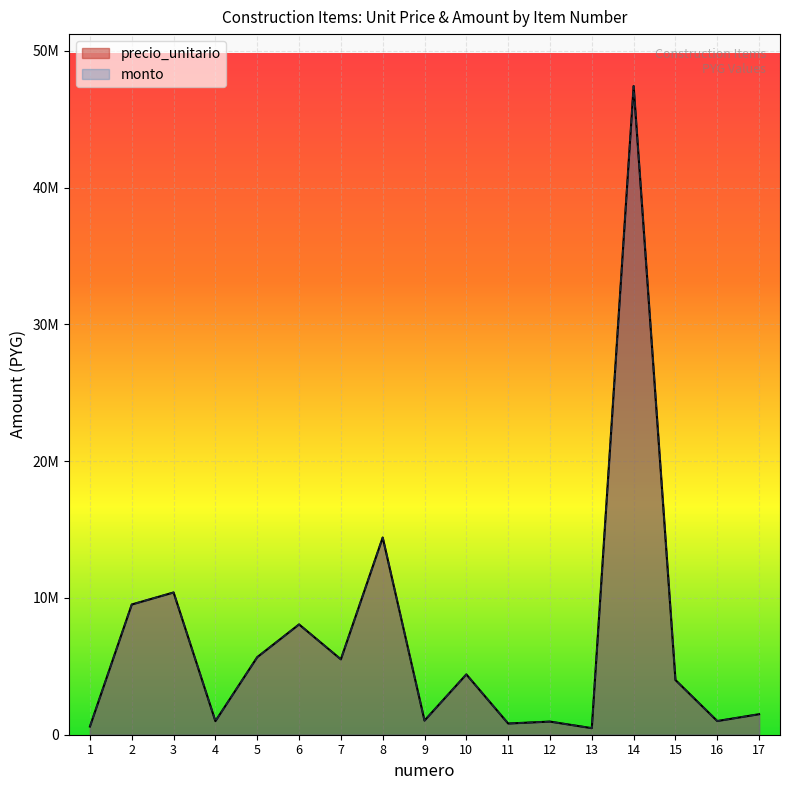

Does the chart display data point markers on the line(s)?

No